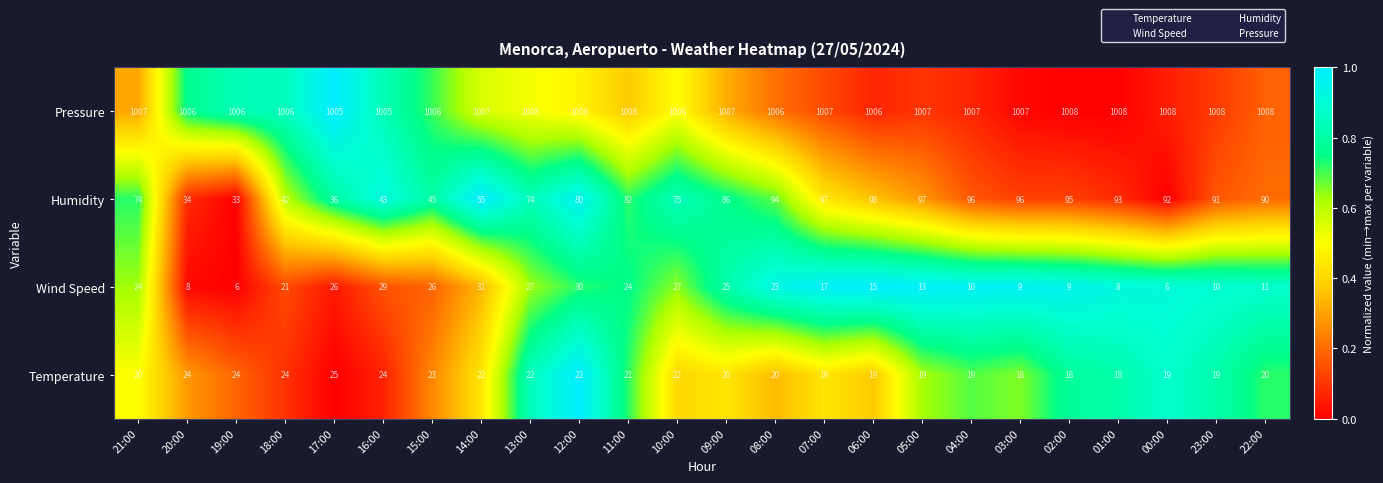

What is the difference between the maximum and minimum values in the Pressure series?

3